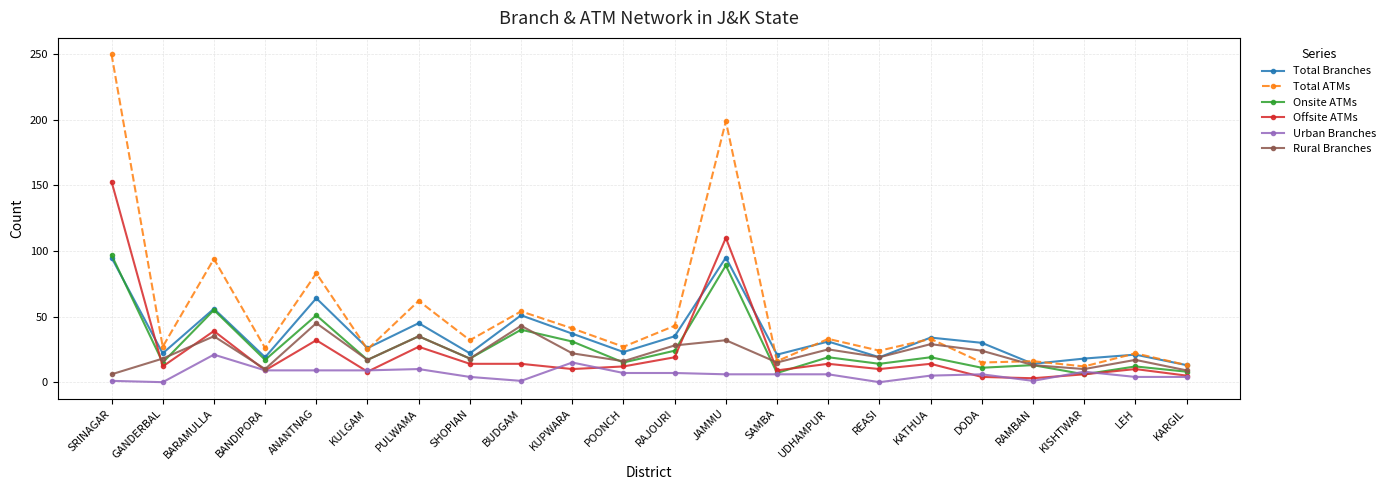

At how many categories does at least one series exceed 91?

3